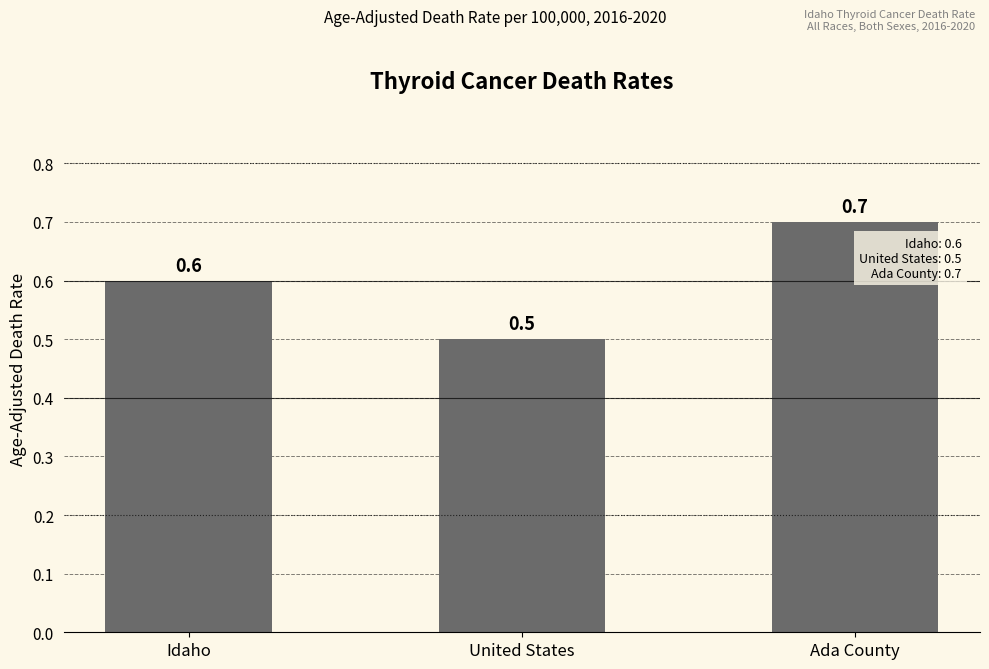

Reading left to right, transcribe all the data shown in this chart.

0.6	0.5	0.7